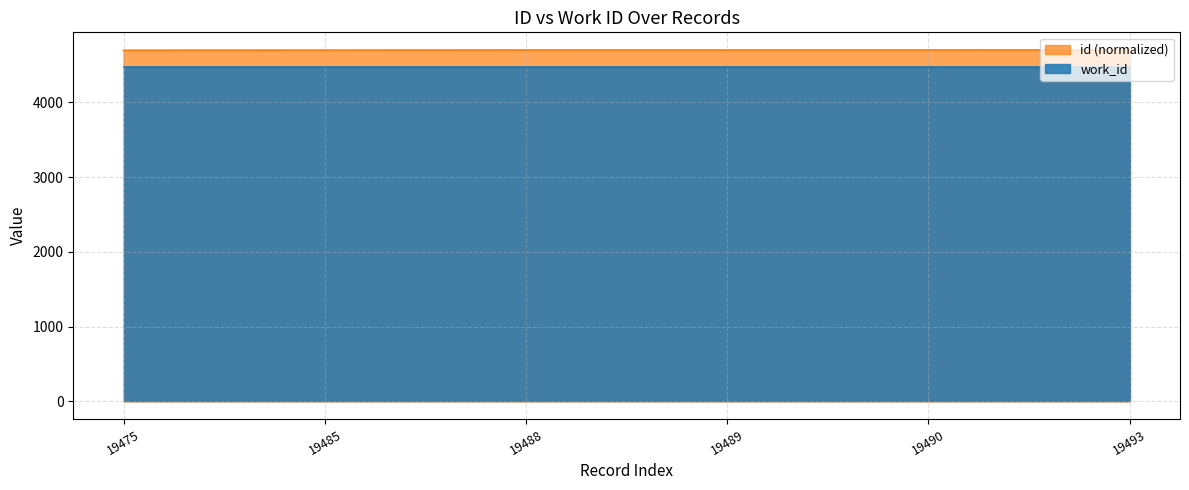

Does the chart have visible grid lines?

Yes